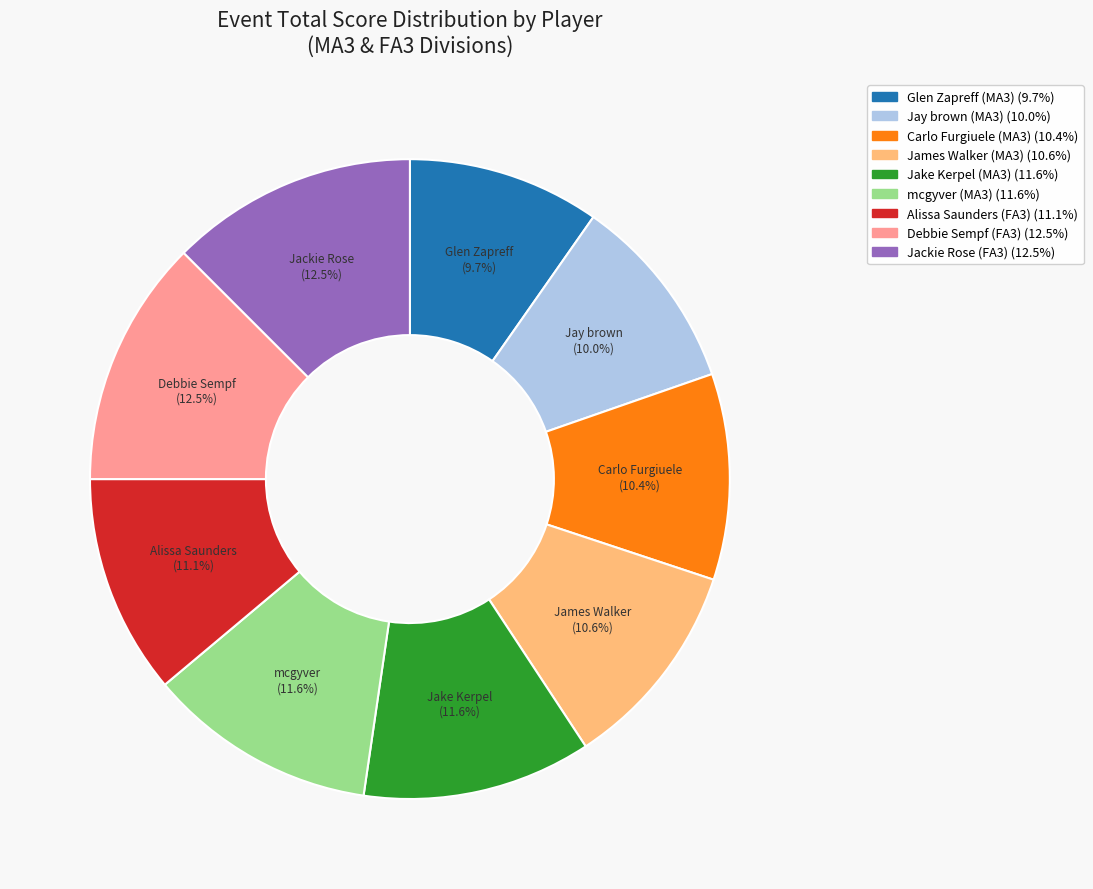

What portion of the pie excludes Carlo Furgiuele (MA3)?

89.6%